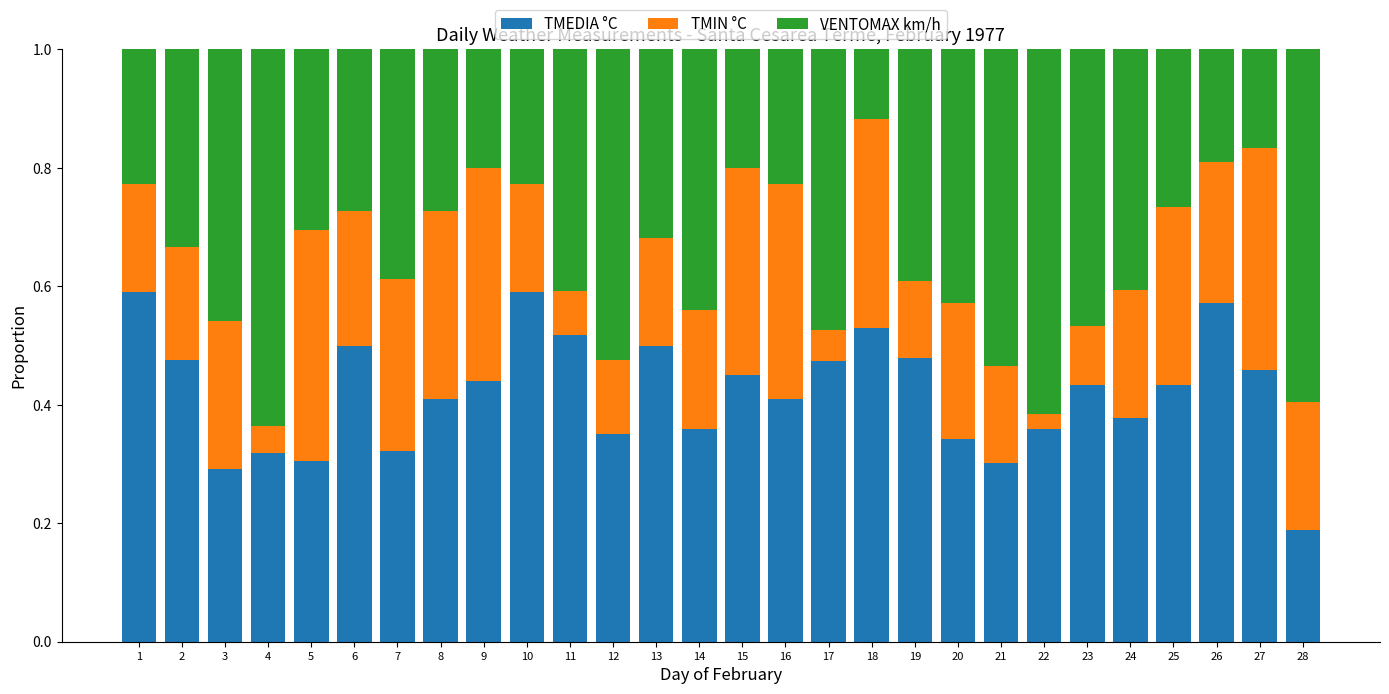

Where is TMEDIA °C nearest to the value 0?

28